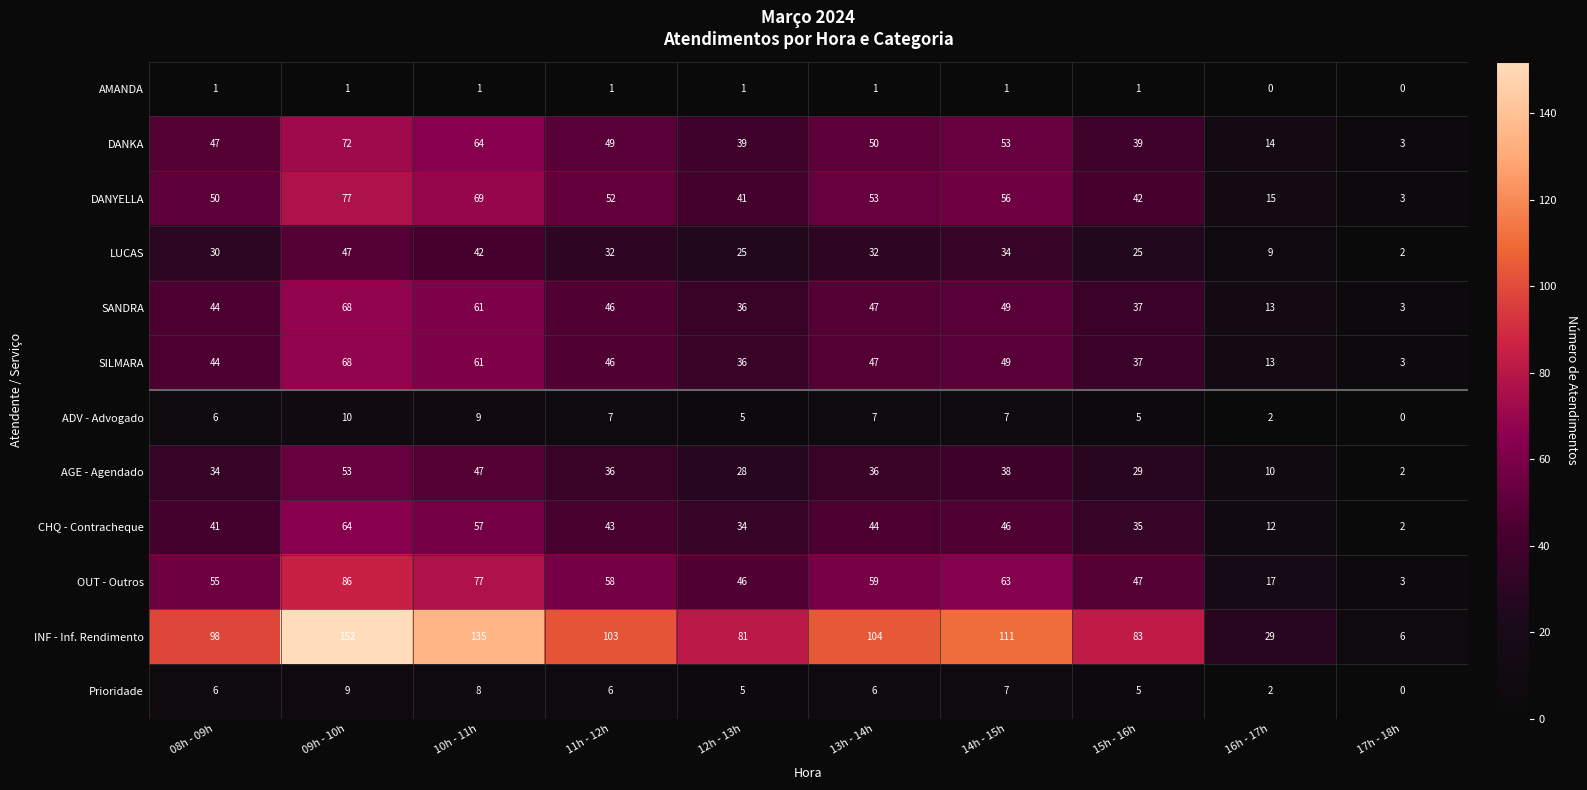

The SILMARA series shows 44 at 08h - 09h. True or false?

True